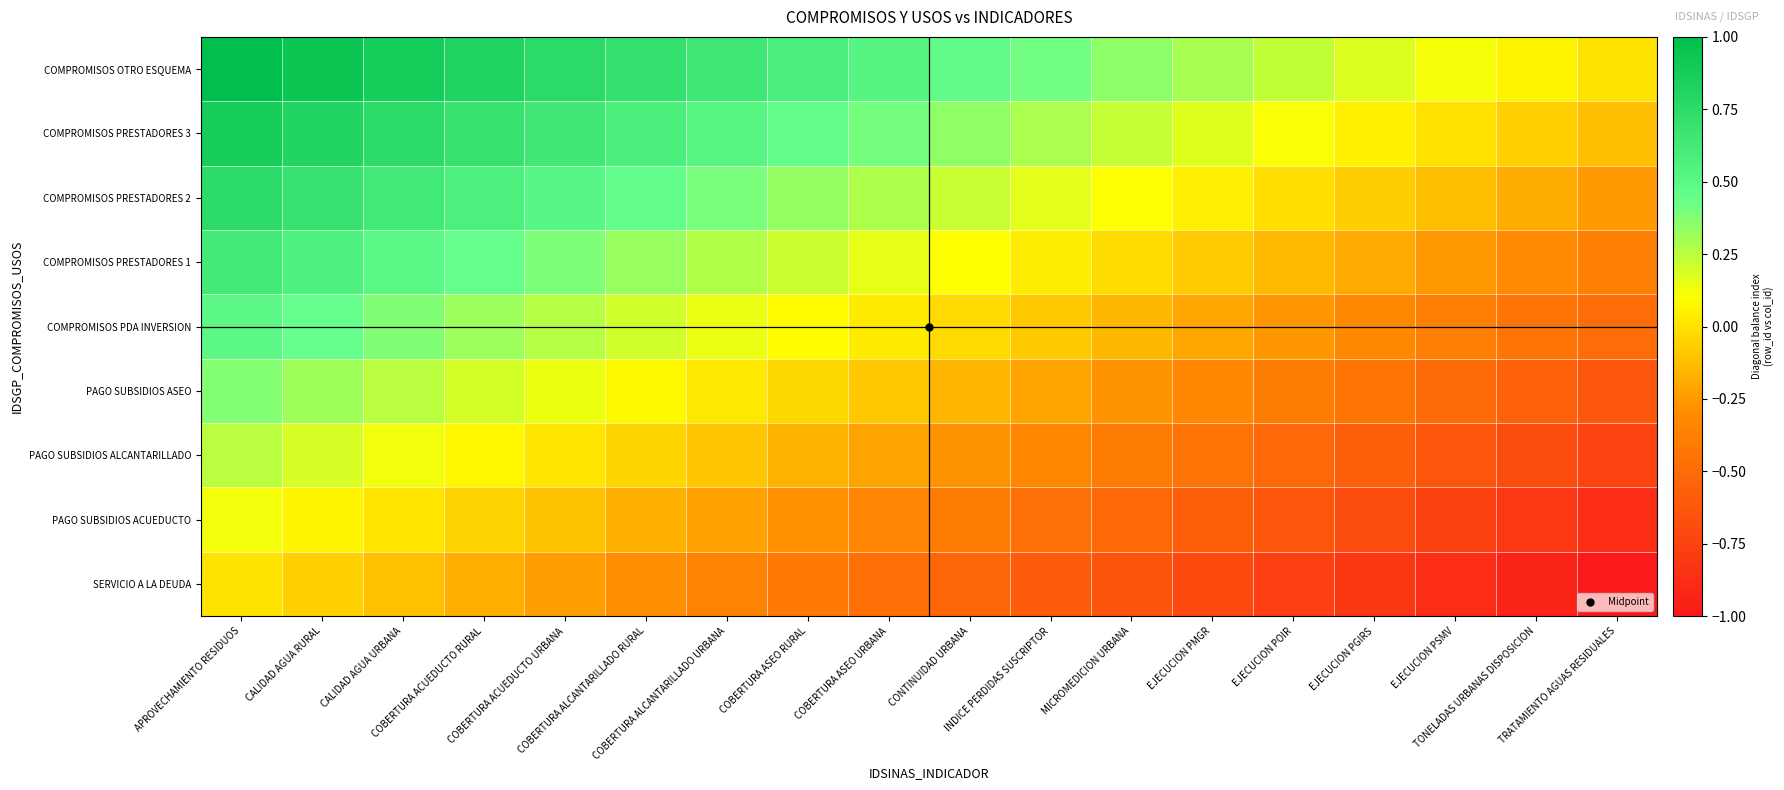

What is the difference between the highest and lowest values at EJECUCION PGIRS?

1.0